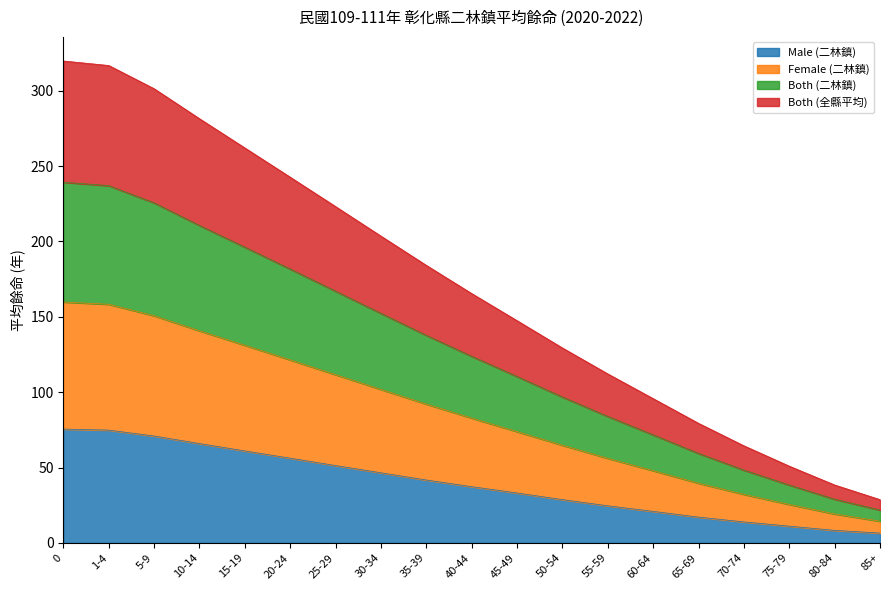

What is the total value across all series at 70-74?

64.4